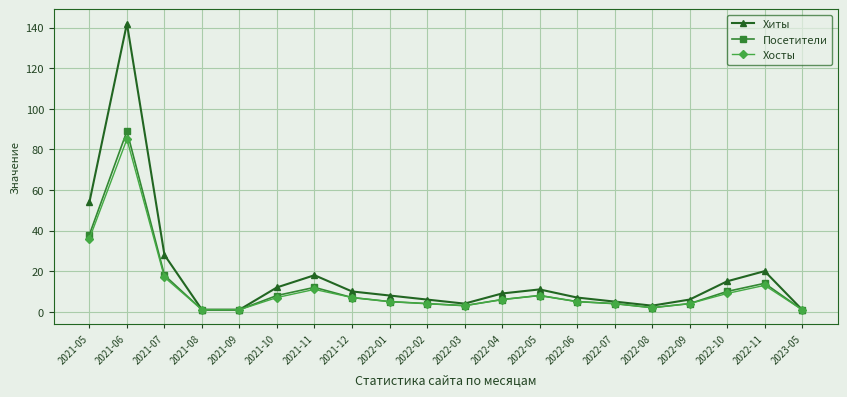

Does the chart have visible grid lines?

Yes